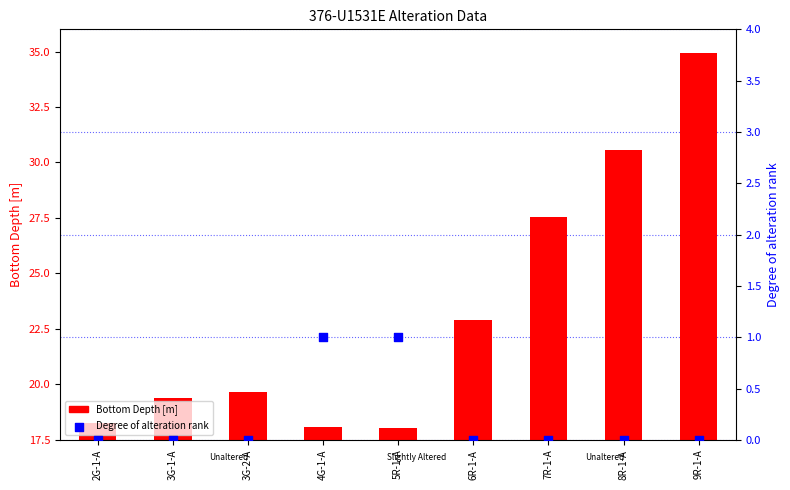

Which series reaches the maximum Y coordinate?

Bottom Depth [m]